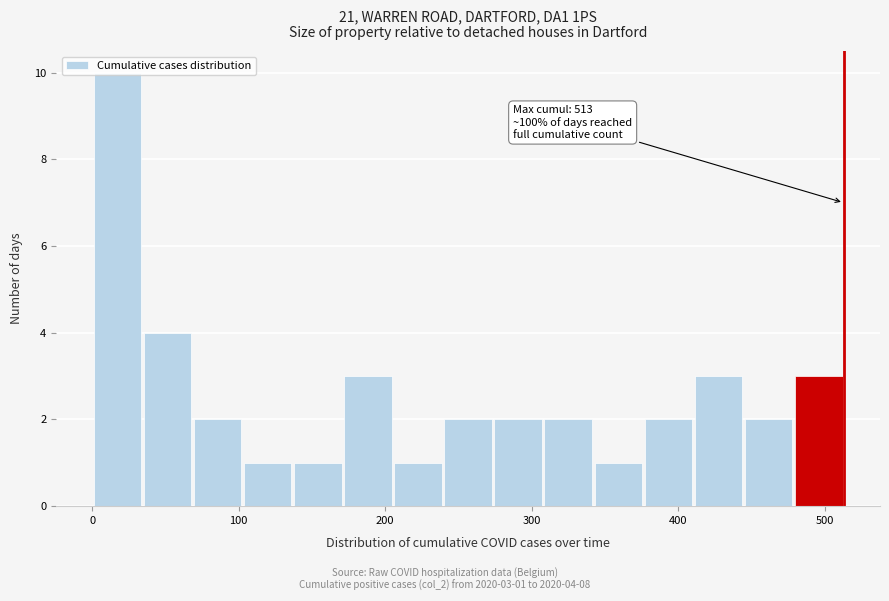

Read against the x-axis, roughly where is the centre of the tallest bar?

20